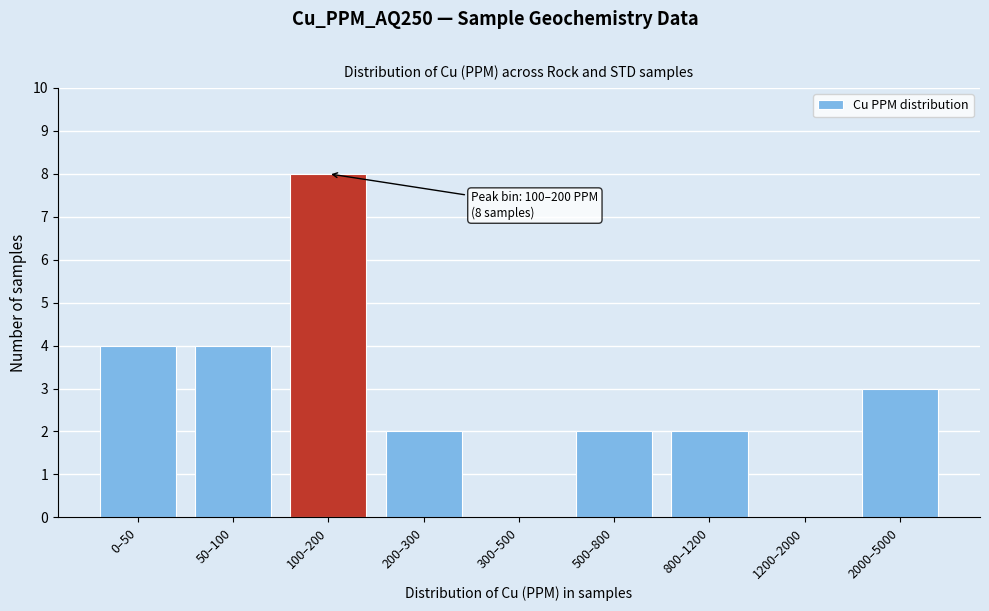

Reading left to right, extract all data points from this chart.

0–50=4	50–100=4	100–200=8	200–300=2	300–500=0	500–800=2	800–1200=2	1200–2000=0	2000–5000=3